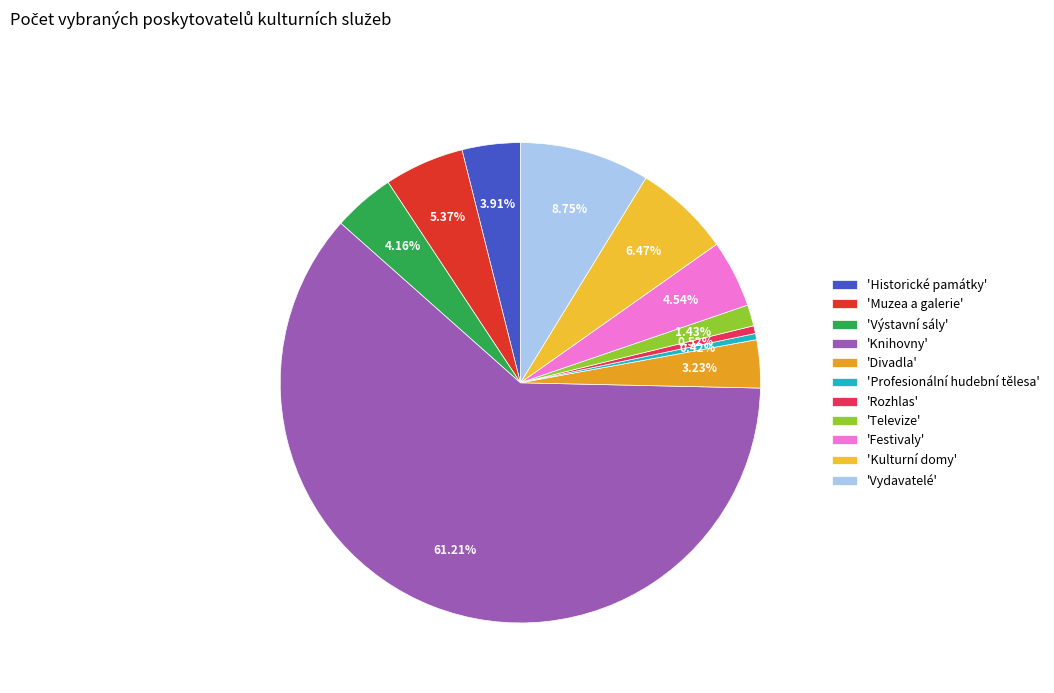

Count the number of slices in the pie.

11